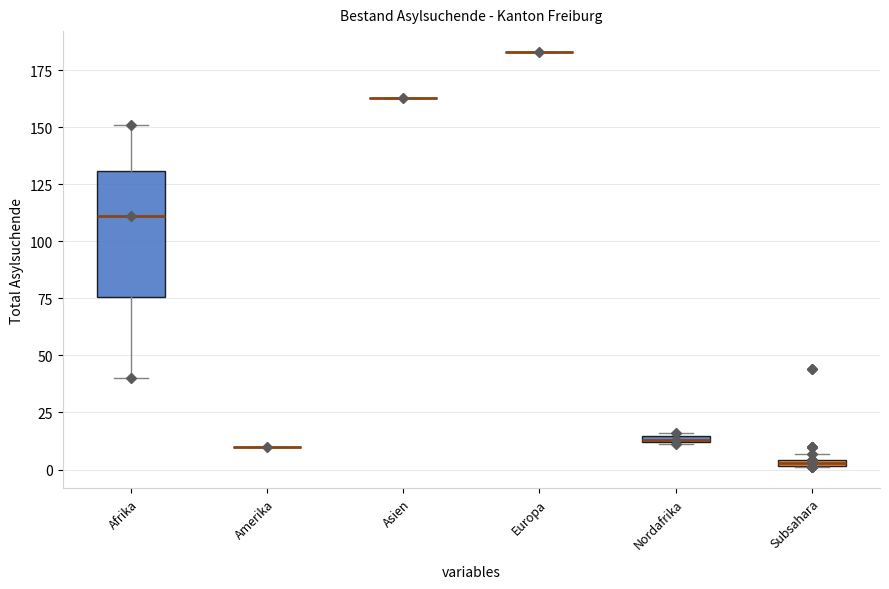

Comparing the boxes themselves (not the whiskers), which one is the tallest?

Afrika